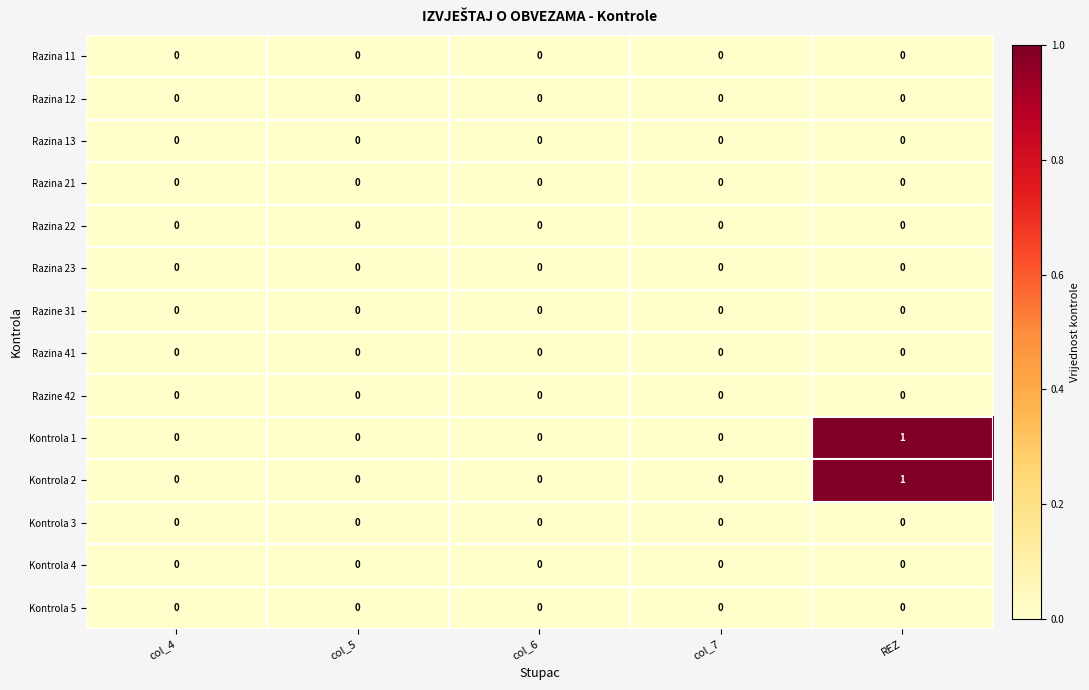

At which category is the sum across all series the highest?

REZ